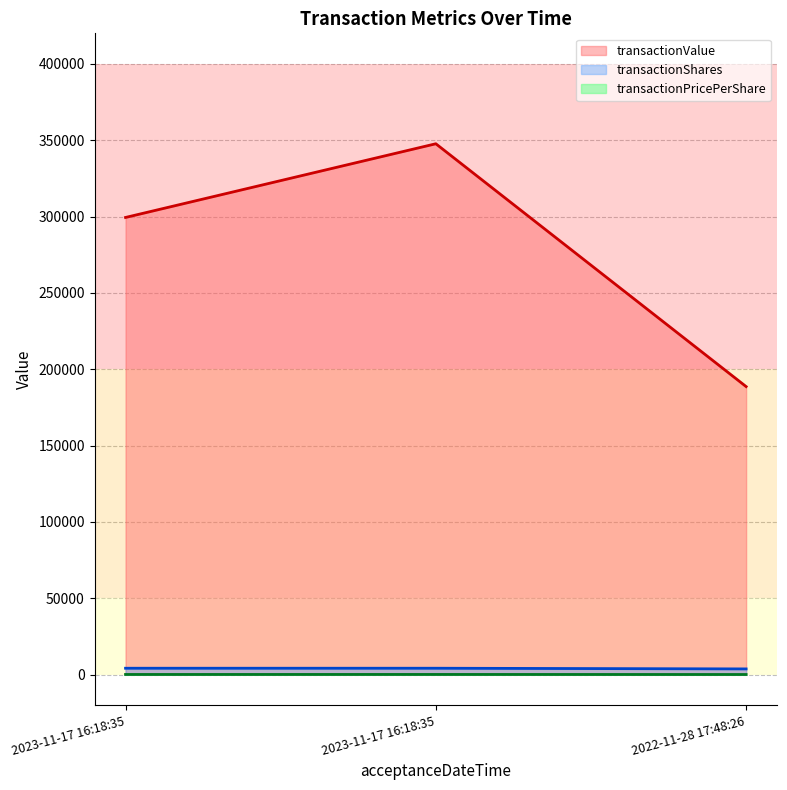

At which label does transactionValue reach its minimum?

2022-11-28 17:48:26